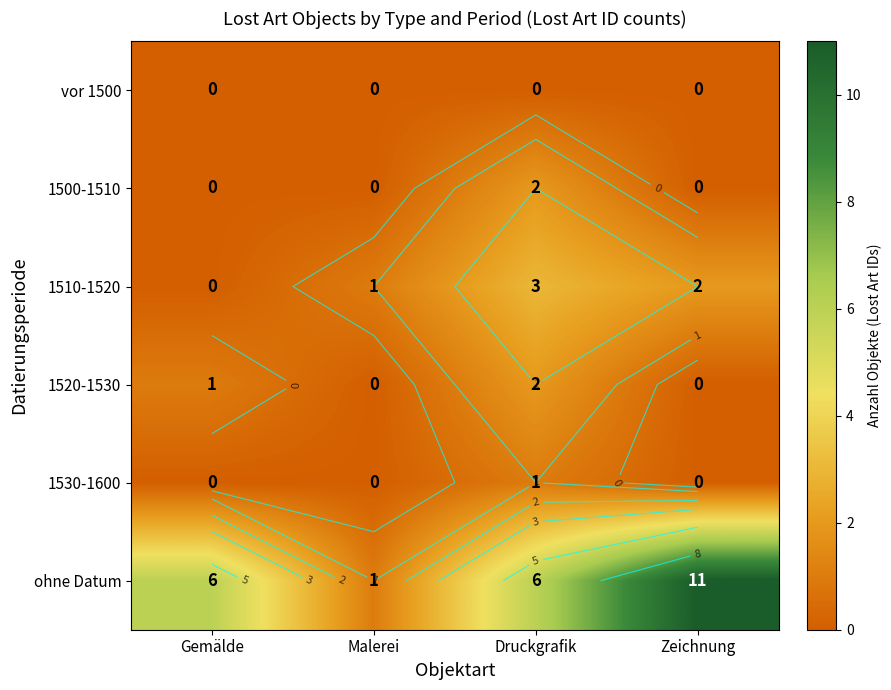

Is it true that 1520-1530 equals -1 at Zeichnung?

False